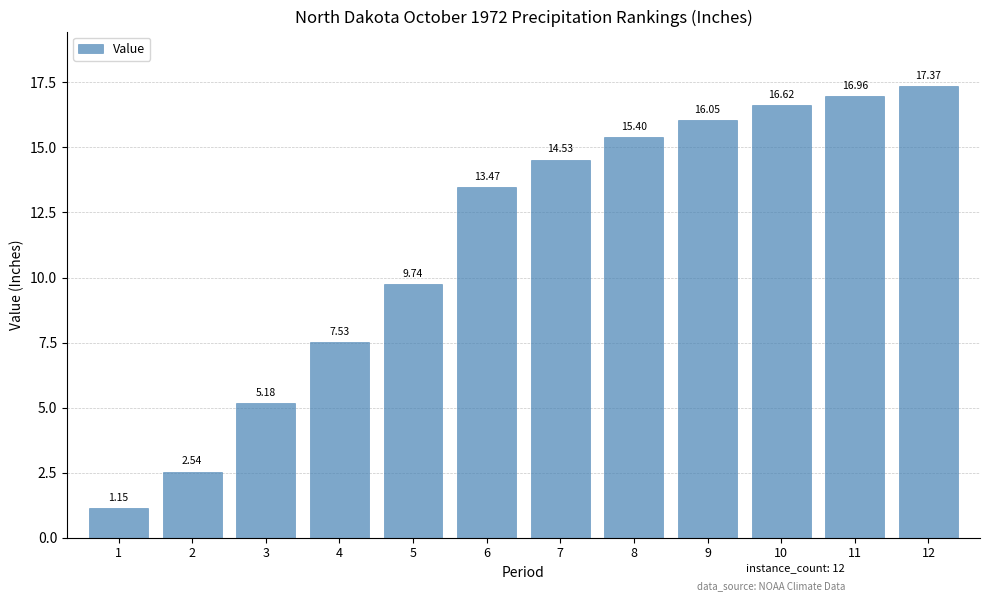

Count the number of data series in this chart.

1